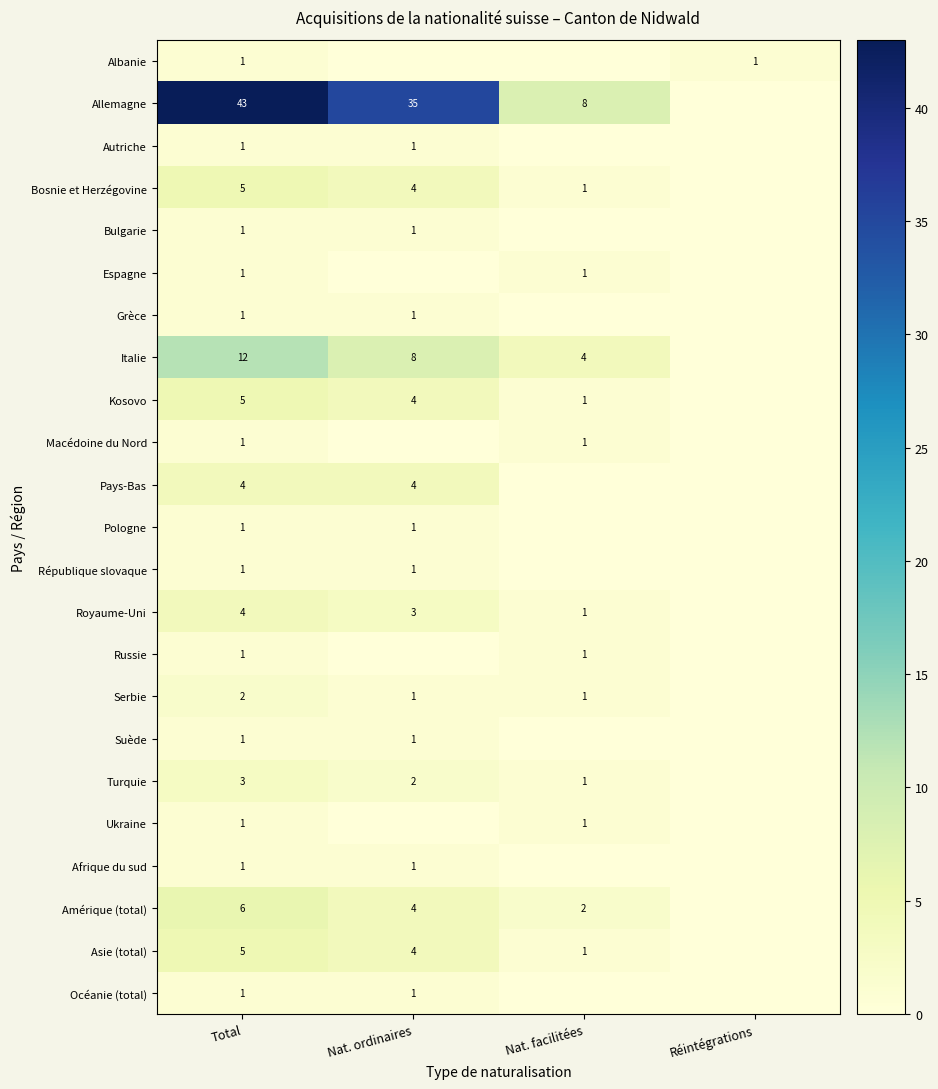

The value of Macédoine du Nord at Total is 0. True or false?

False